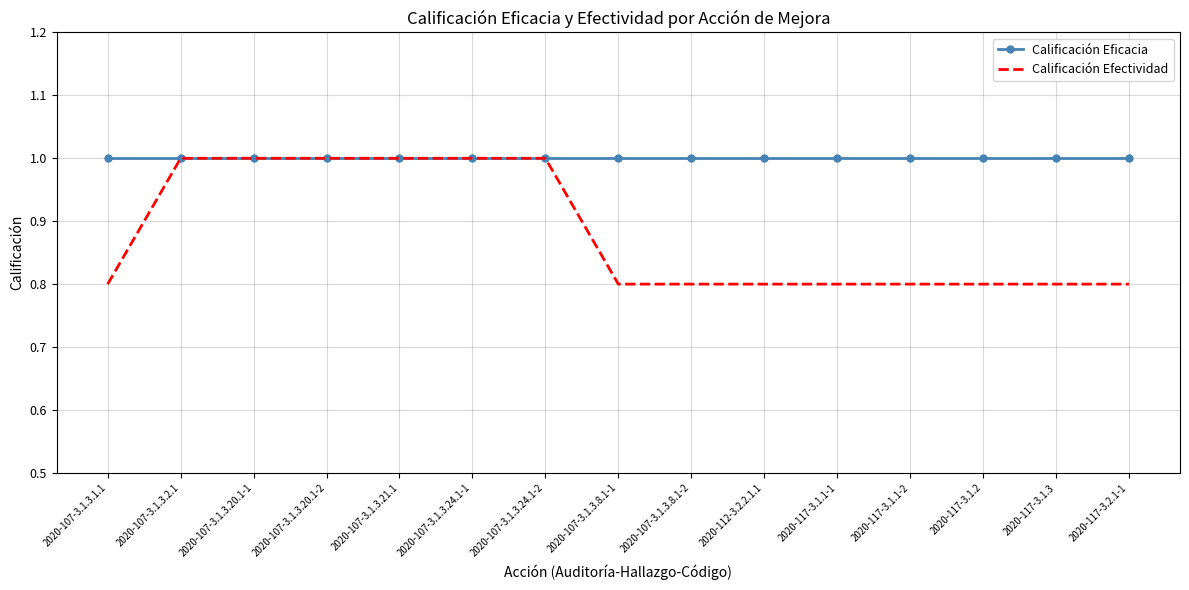

What is the minimum value for Calificación Efectividad?

0.8